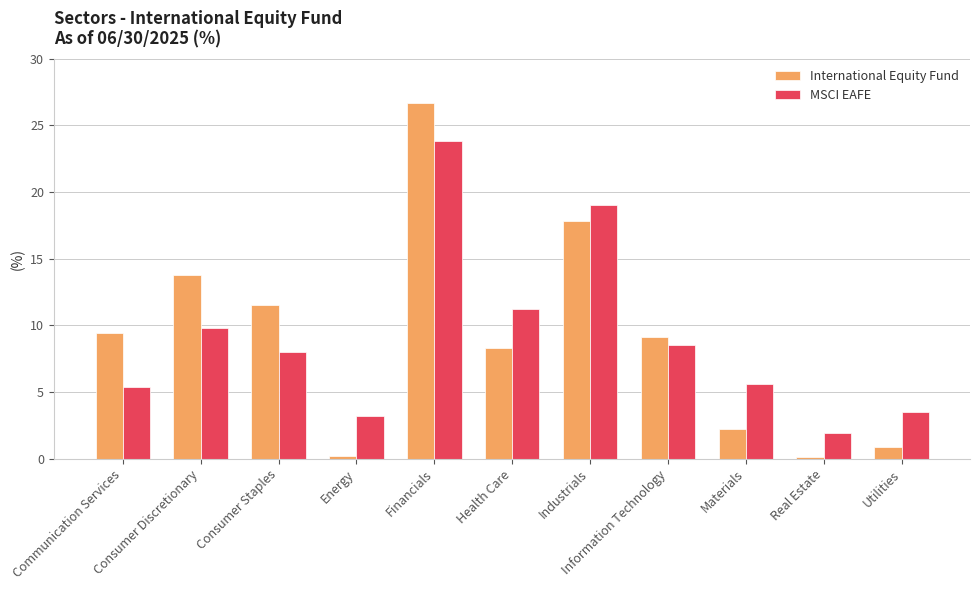

What is the label of the 5th bar from the right?

Industrials